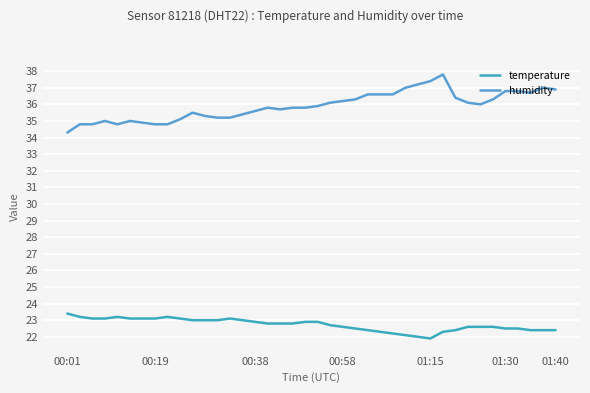

Rank the series by their maximum value, from highest to lowest.

humidity, temperature